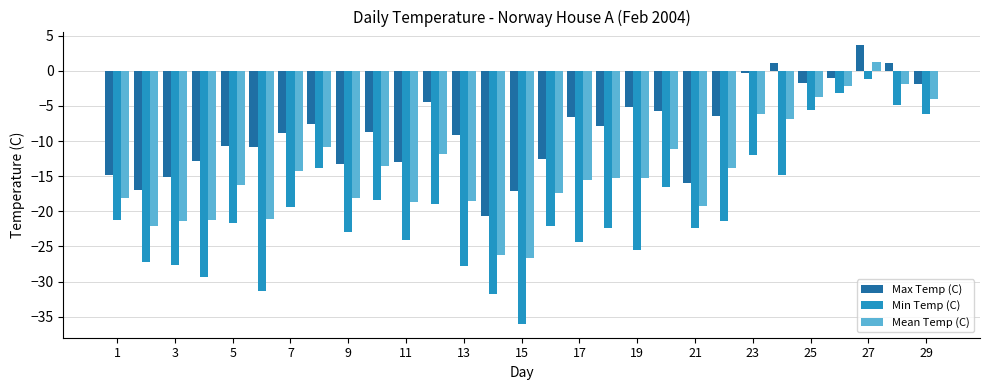

Rank the series by their maximum value, from highest to lowest.

Max Temp (C), Mean Temp (C), Min Temp (C)